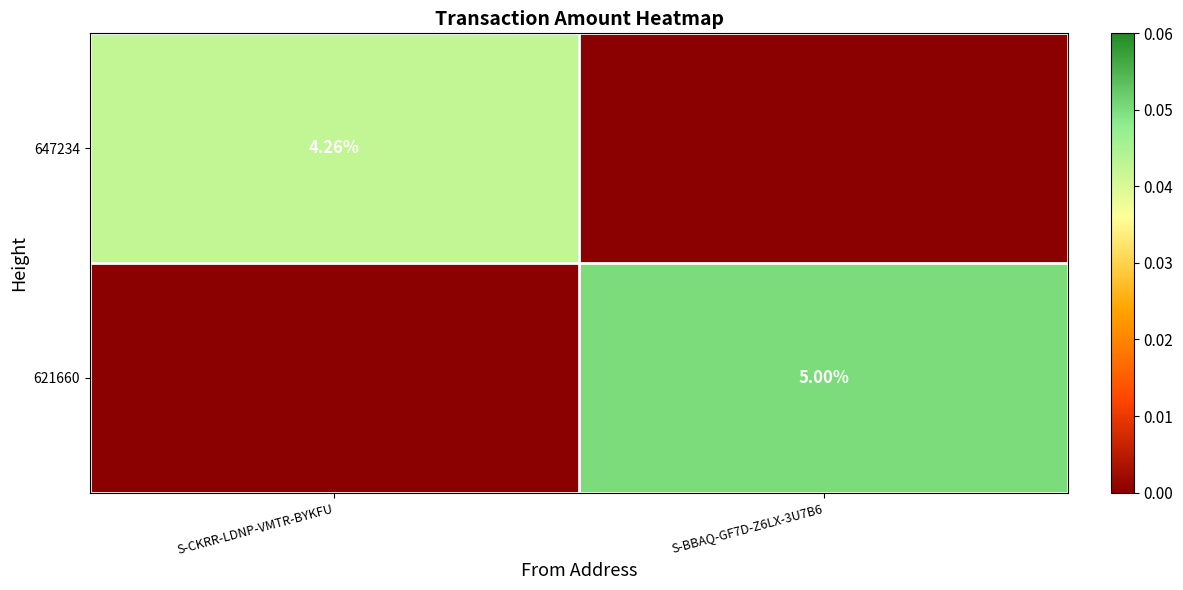

Count the 621660 values in the range 0 to 1.

2